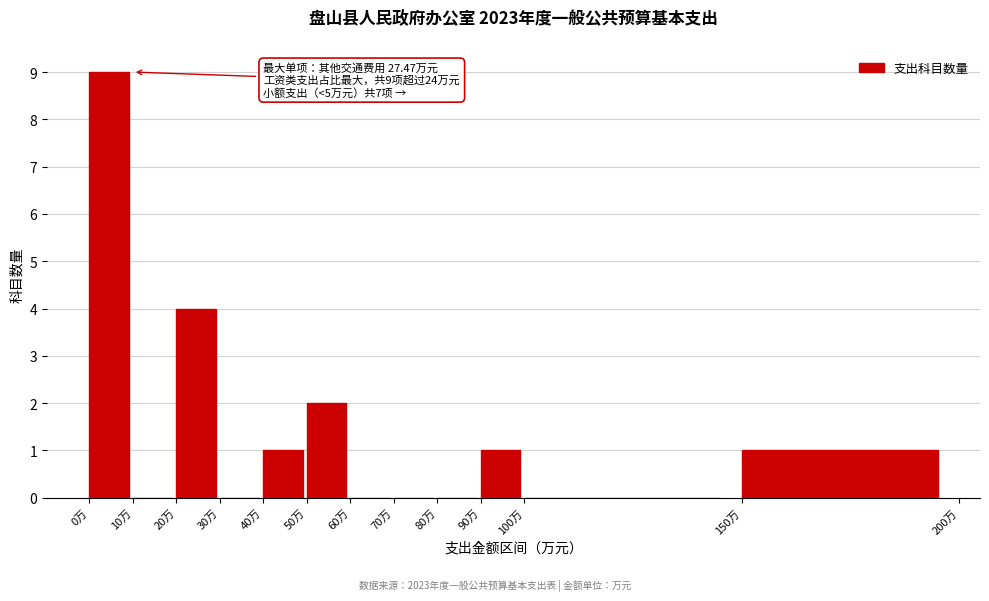

Over which range of the x-axis is the bar tallest?

0 to 10